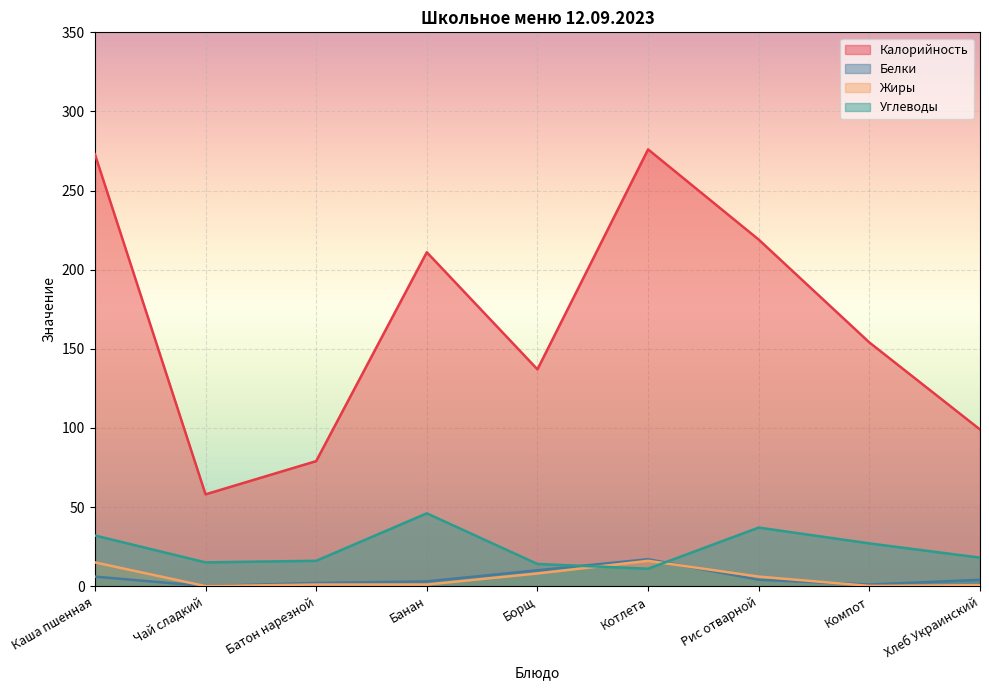

True or false: Калорийность and Жиры intersect in this chart.

False